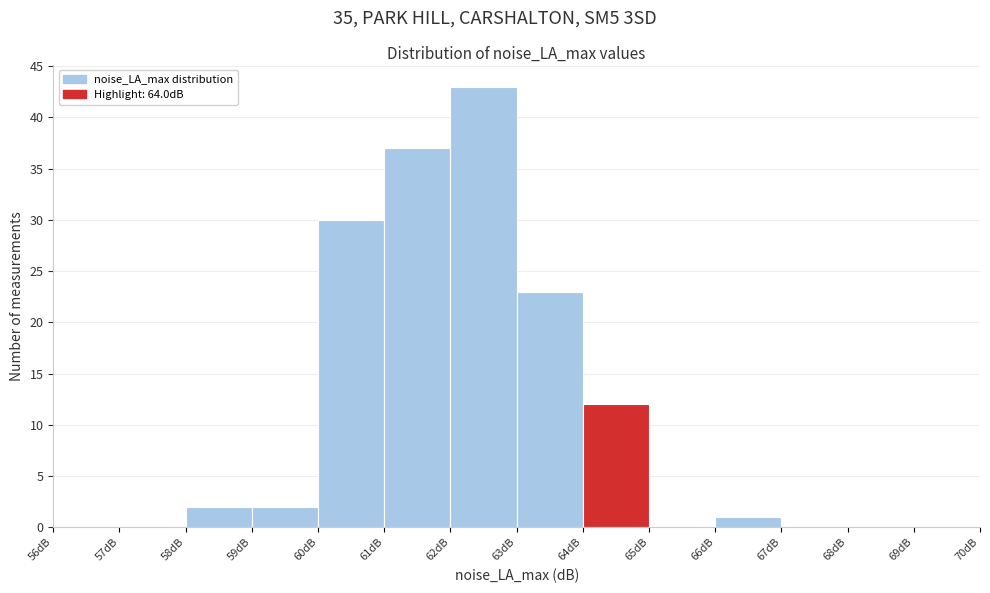

Reading left to right, transcribe this chart: for each bar, give the range it covers on the x-axis and its height. The values are not printed on the chart, so give them approximately, as read against the axis.

56 to 57: 0
57 to 58: 0
58 to 59: 2
59 to 60: 2
60 to 61: 30
61 to 62: 37
62 to 63: 43
63 to 64: 23
64 to 65: 12
65 to 66: 0
66 to 67: 1
67 to 68: 0
68 to 69: 0
69 to 70: 0